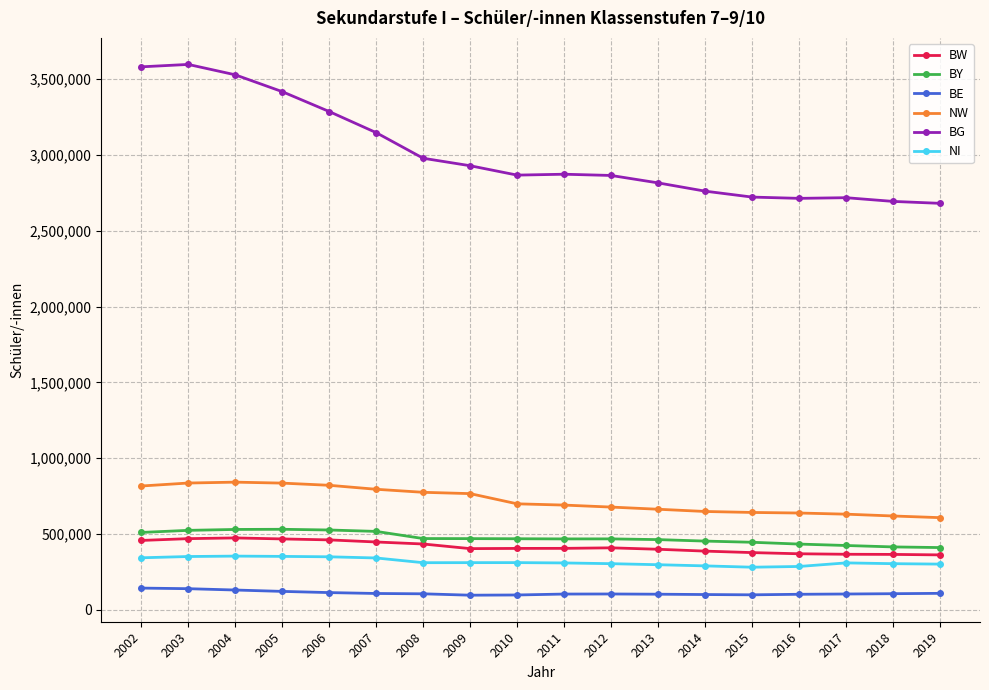

What is the total value across all series at 2017?

4549289